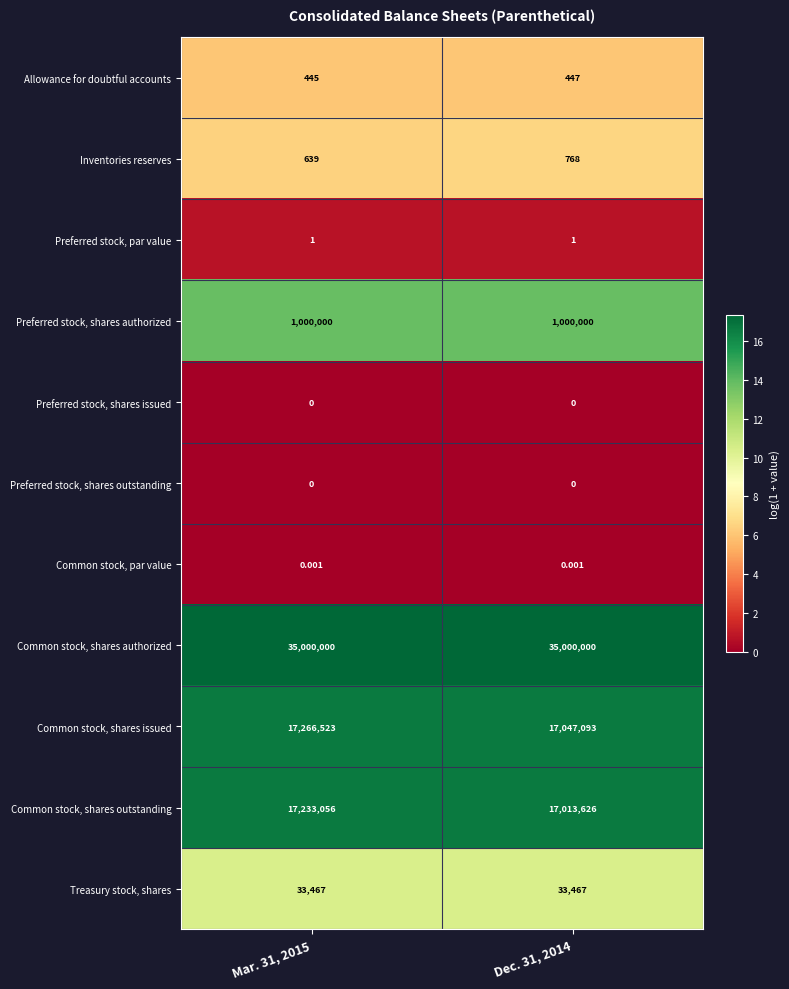

Which series has the largest total across all categories?

Common stock, shares authorized